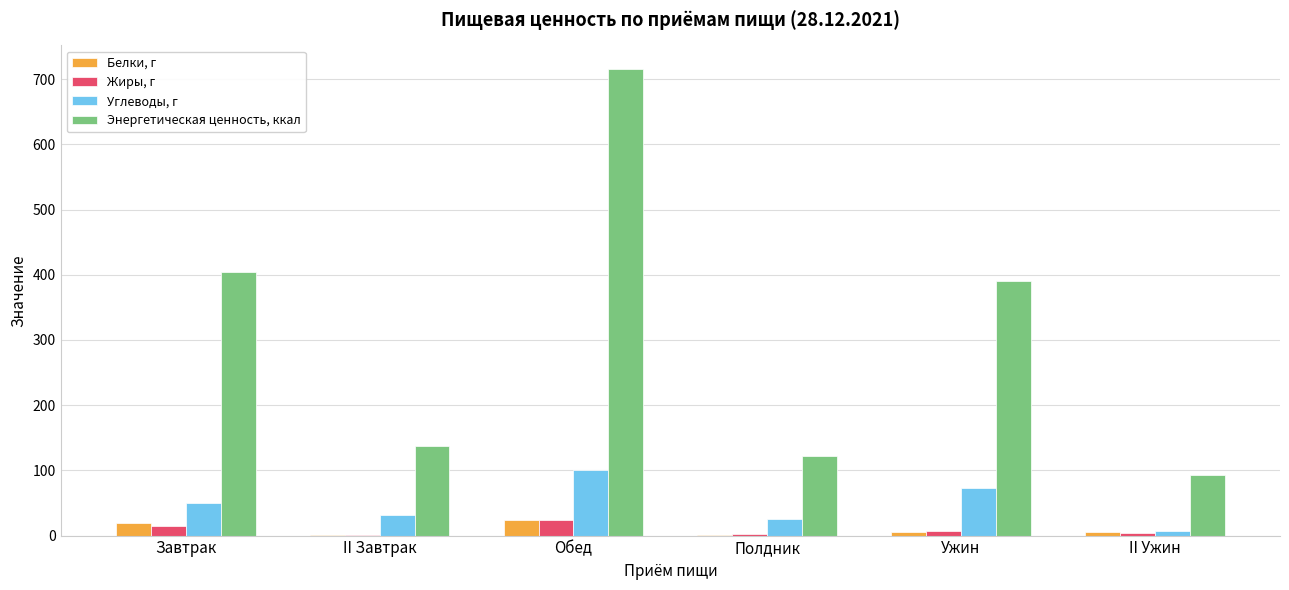

Between Завтрак and II Ужин, which series saw the biggest shift?

Энергетическая ценность, ккал